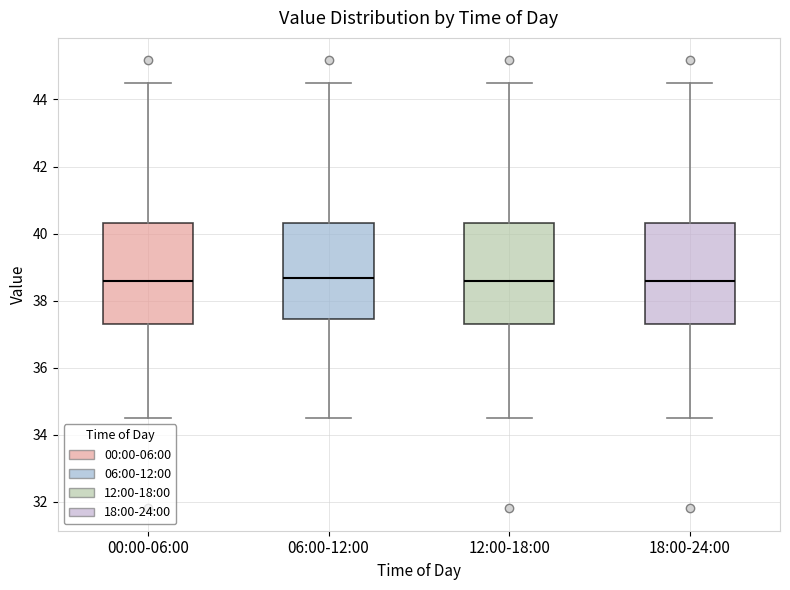

Reading left to right, transcribe this box plot: for each box, give where its median line is, the range the box spans, and where its two whiskers end, as read against the y-axis. The values are not printed on the chart, so give them approximately, as read against the axis.

00:00-06:00: median 38.6, box 37.4 to 40.4, whiskers 34.6 to 44.6
06:00-12:00: median 38.6, box 37.4 to 40.4, whiskers 34.6 to 44.6
12:00-18:00: median 38.6, box 37.4 to 40.4, whiskers 34.6 to 44.6
18:00-24:00: median 38.6, box 37.4 to 40.4, whiskers 34.6 to 44.6